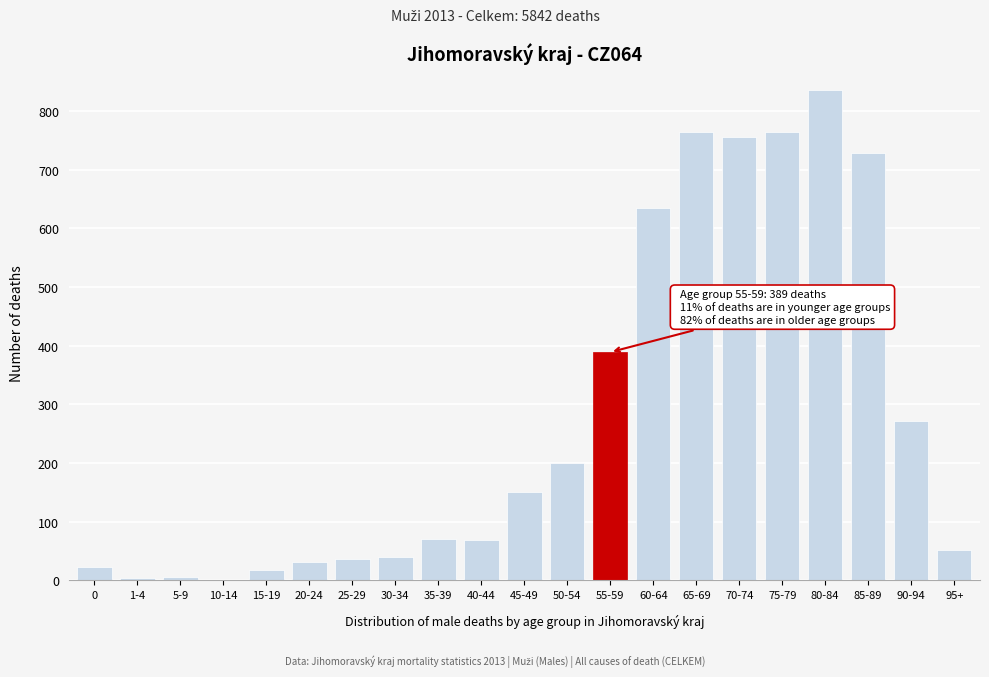

At which label is the value closest to 418?

55-59